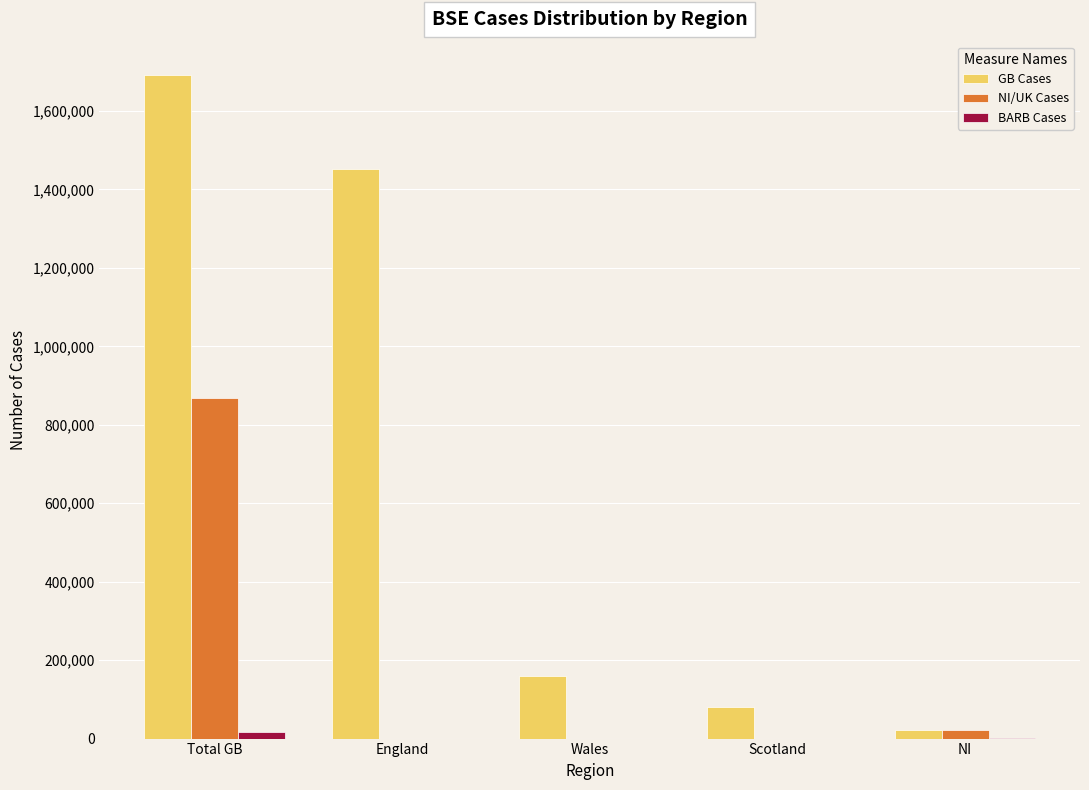

Which category has the highest value across all series?

Total GB